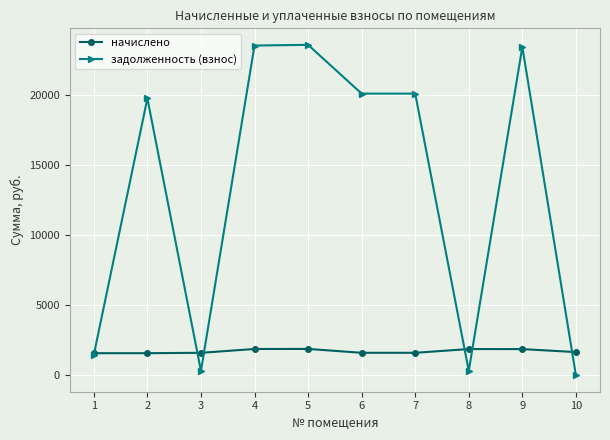

True or false: задолженность (взнос) and начислено intersect in this chart.

True